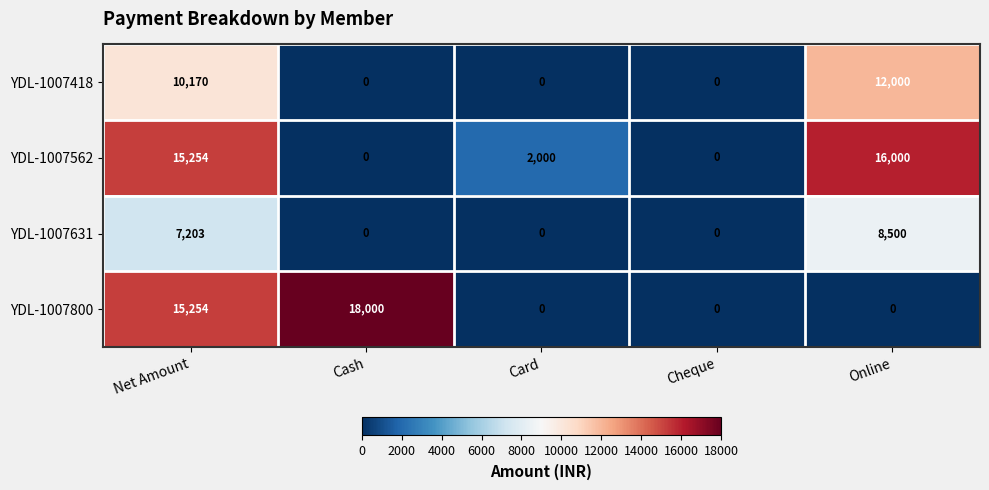

What is the difference between the YDL-1007562 values at Online and Cash?

16000